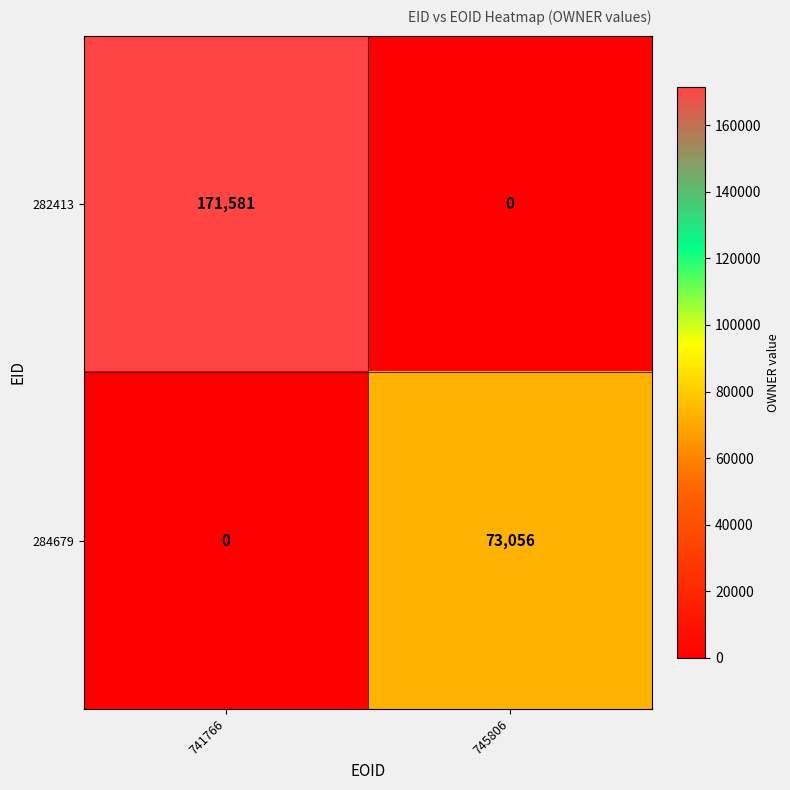

Reading left to right, extract all data points from this chart.

282413: 171581	0
284679: 0	73056